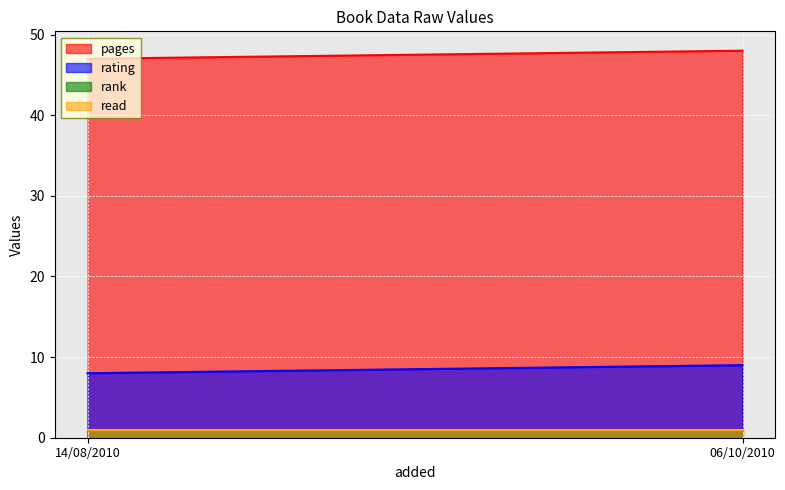

What are all the series names shown in the legend?

pages, rating, rank, read